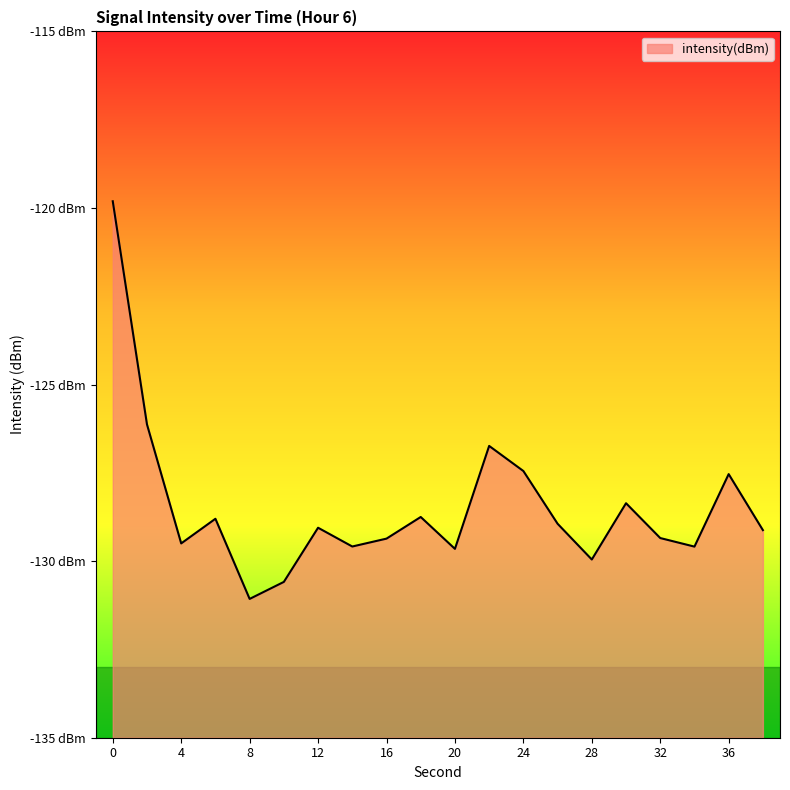

How many interior local valleys (lower than both neighbors) does the data have?

6